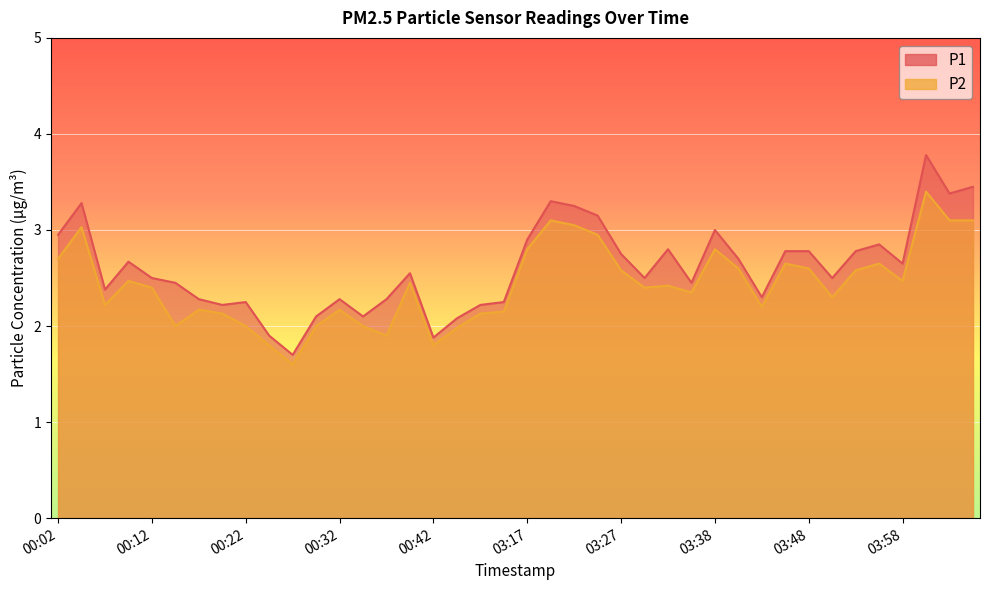

Is it true that P2 equals 2.1 at 00:19?

True